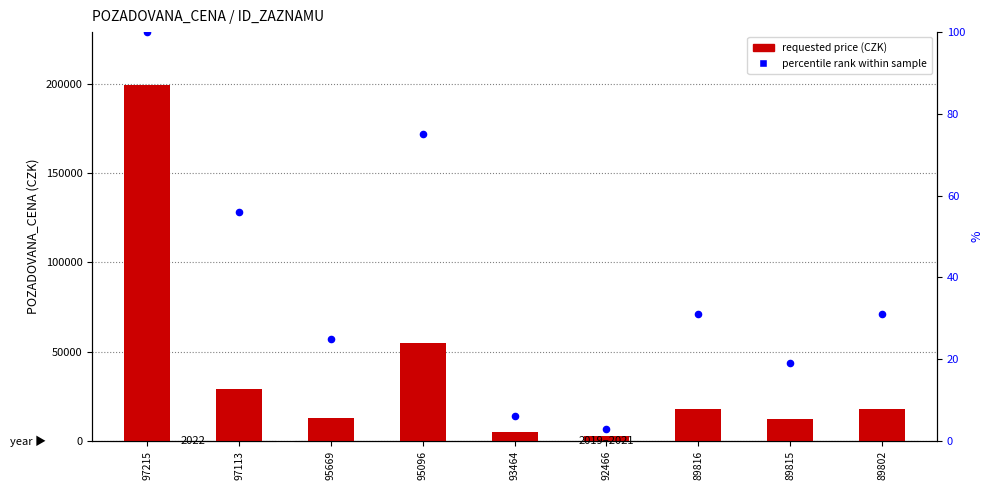

Which series has the widest spread of Y values?

requested price (CZK)